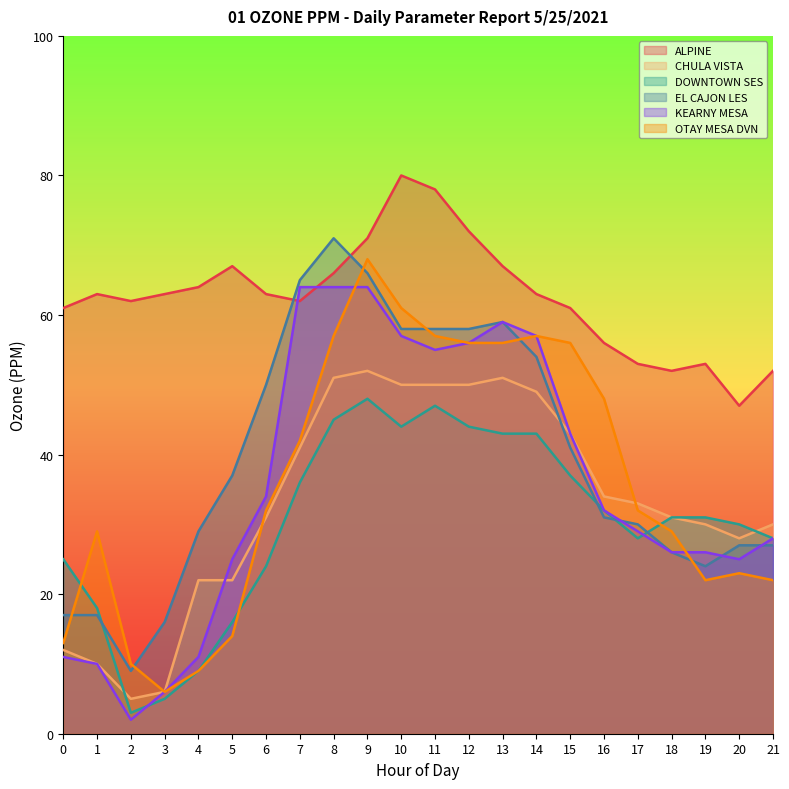

Where is the first local minimum for EL CAJON LES?

2